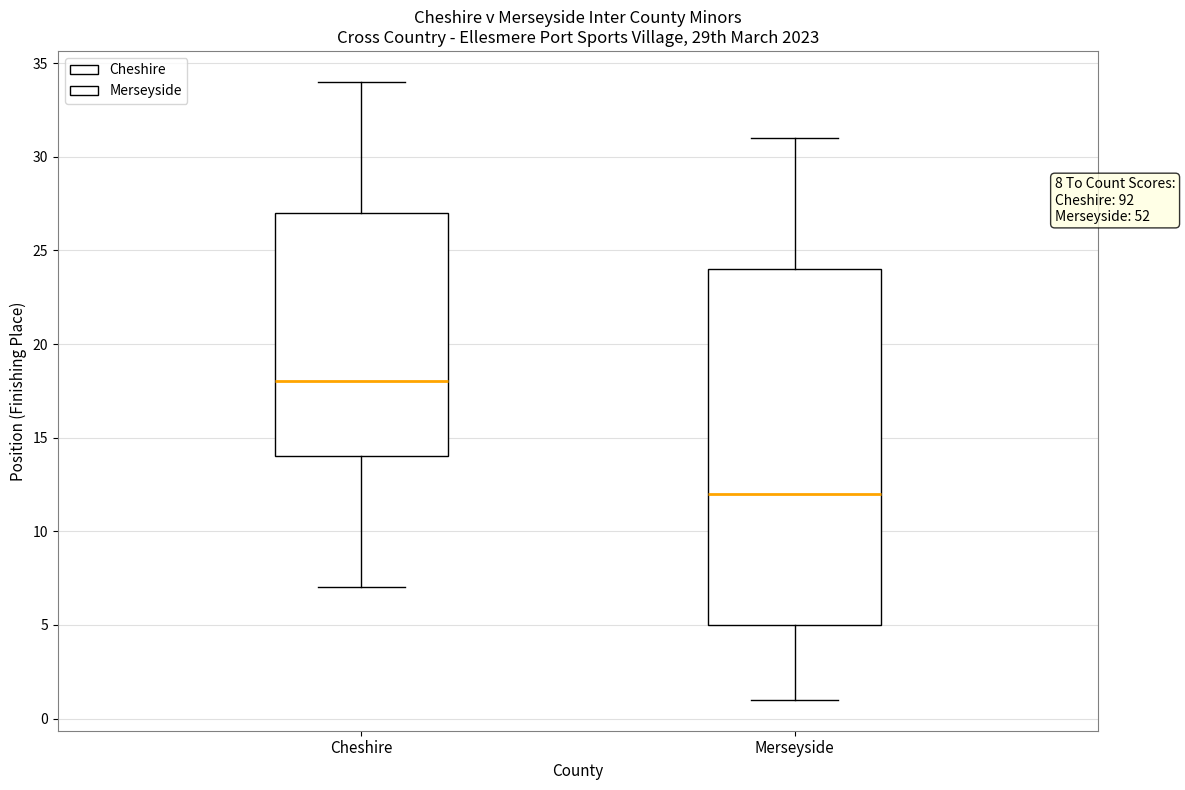

Comparing the boxes themselves (not the whiskers), which one is the tallest?

Merseyside